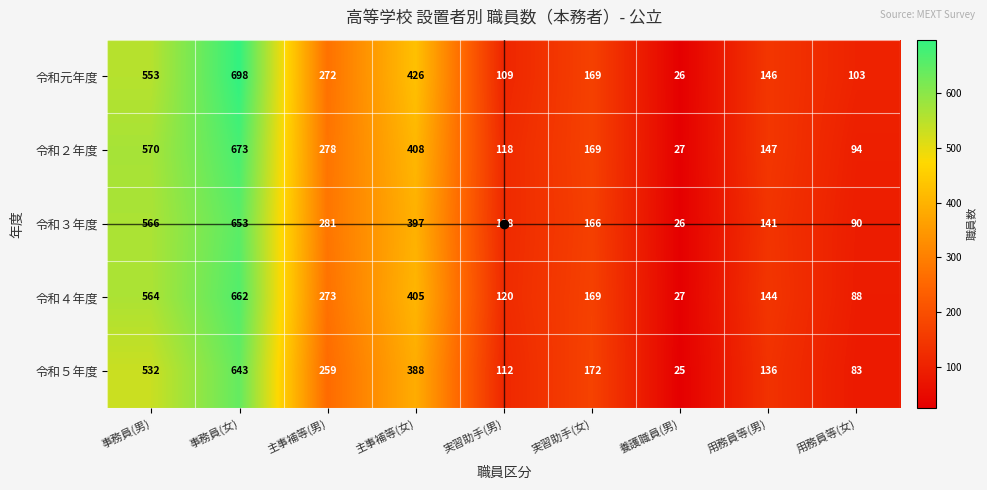

What is the minimum value for 令和元年度?

26